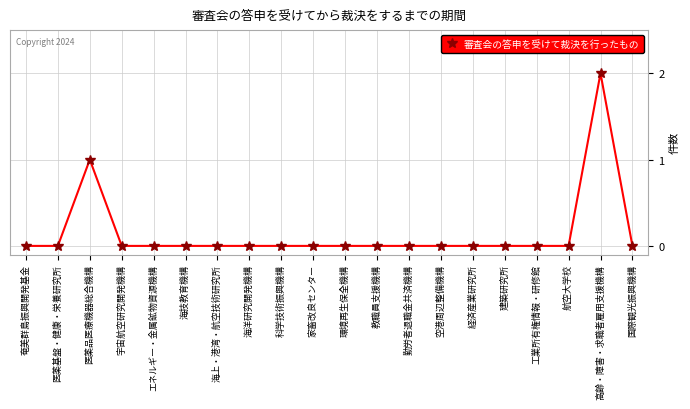

Which label corresponds to the largest value in the chart?

高齢・障害・求職者雇用支援機構